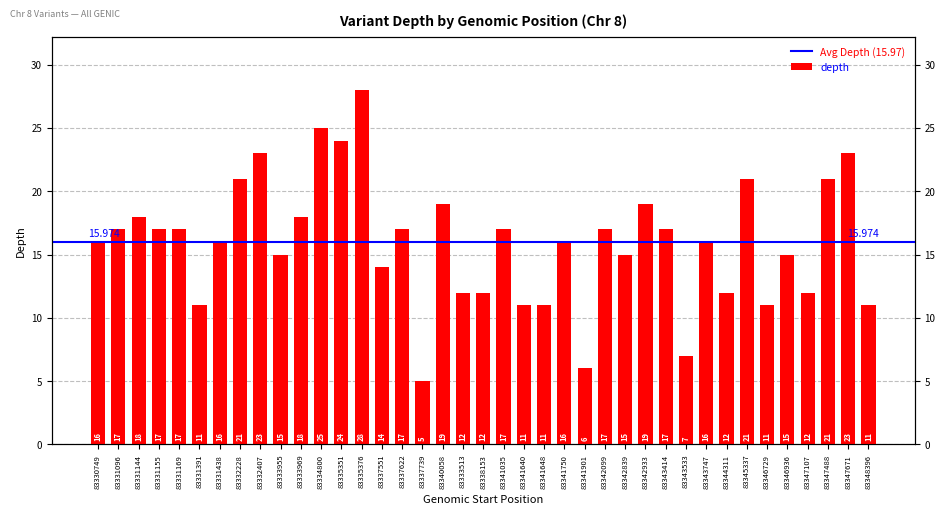

What position from the left is 83338153?

20